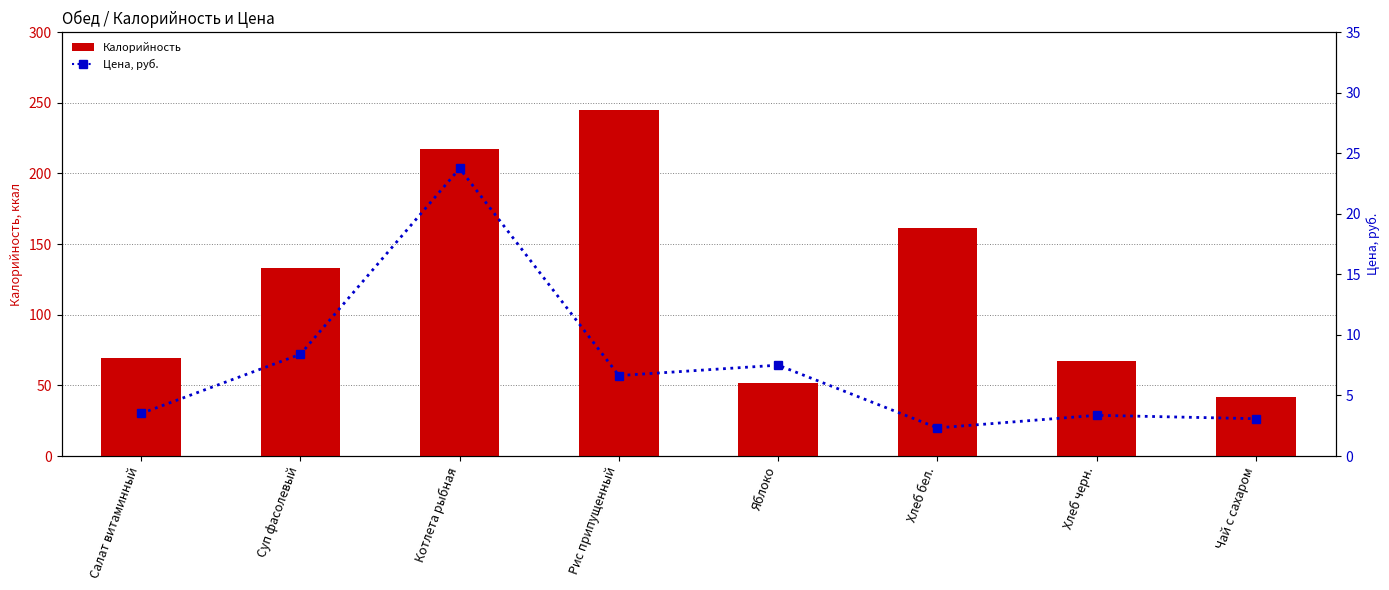

Read the Цена, руб. value at Хлеб черн..

3.4